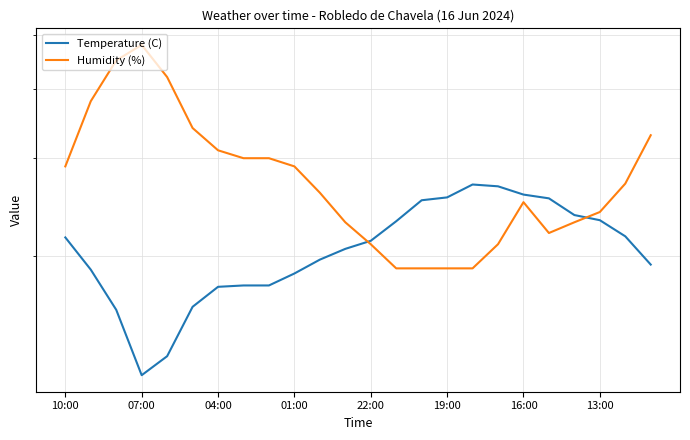

Which has a higher value, 16 or 9?

16